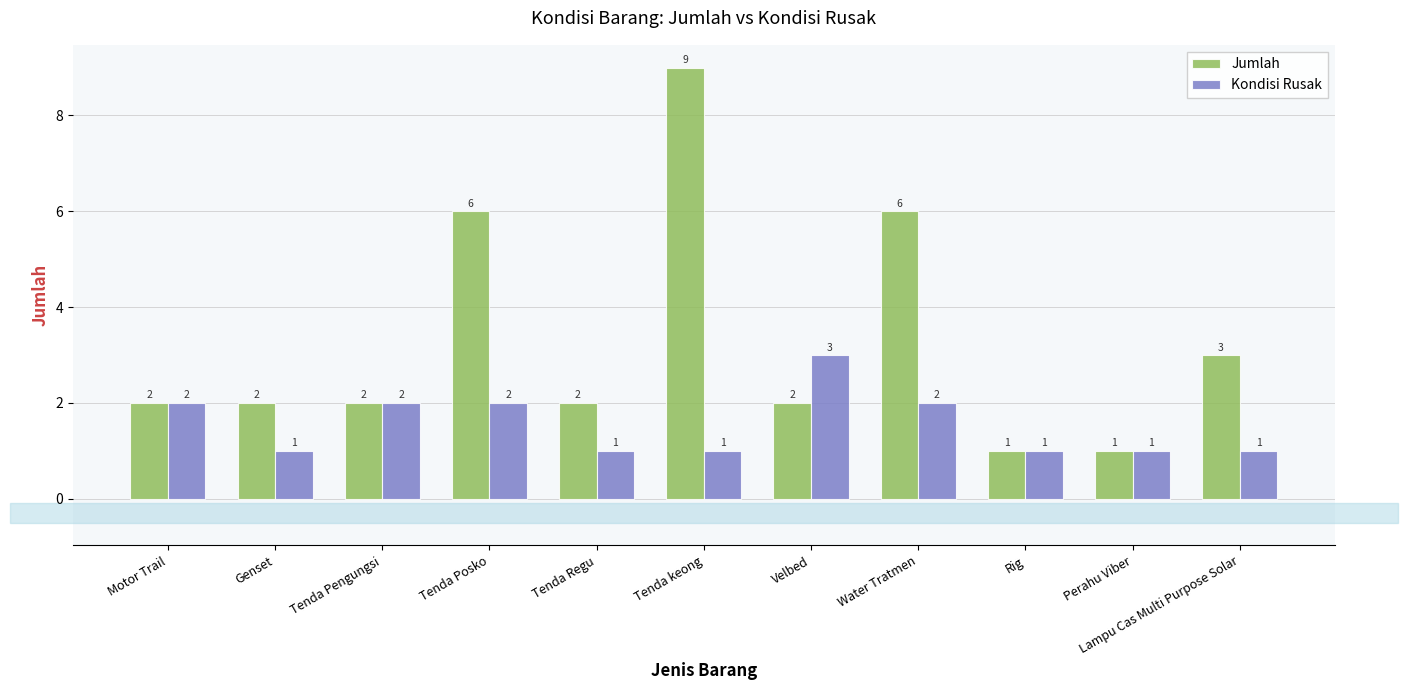

Reading right to left, what are all the values shown in this chart?

Jumlah: Lampu Cas Multi Purpose Solar=3	Perahu Viber=1	Rig=1	Water Tratmen=6	Velbed=2	Tenda keong=9	Tenda Regu=2	Tenda Posko=6	Tenda Pengungsi=2	Genset=2	Motor Trail=2
Kondisi Rusak: Lampu Cas Multi Purpose Solar=1	Perahu Viber=1	Rig=1	Water Tratmen=2	Velbed=3	Tenda keong=1	Tenda Regu=1	Tenda Posko=2	Tenda Pengungsi=2	Genset=1	Motor Trail=2